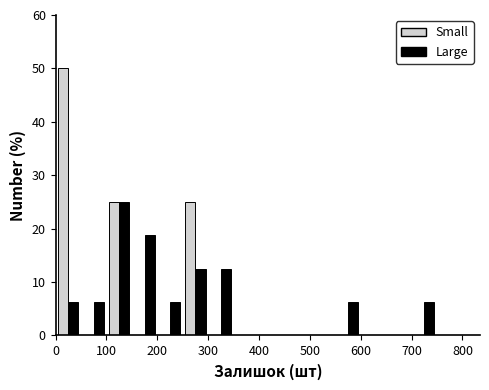

Reading left to right, list every range on the x-axis with the height of the bar of each series over it. The values are not printed on the chart, so give them approximately, as read against the axis.

0 to 50: Small=50	Large=6
50 to 100: Small=0	Large=6
100 to 150: Small=25	Large=25
150 to 200: Small=0	Large=19
200 to 250: Small=0	Large=6
250 to 300: Small=25	Large=13
300 to 350: Small=0	Large=13
350 to 400: Small=0	Large=0
400 to 450: Small=0	Large=0
450 to 500: Small=0	Large=0
500 to 550: Small=0	Large=0
550 to 600: Small=0	Large=6
600 to 650: Small=0	Large=0
650 to 700: Small=0	Large=0
700 to 750: Small=0	Large=6
750 to 800: Small=0	Large=0